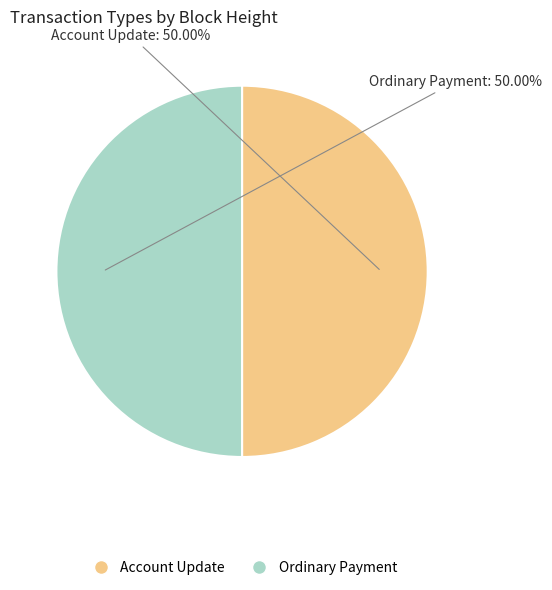

Do Account Update and Ordinary Payment together represent more than half of the pie?

Yes